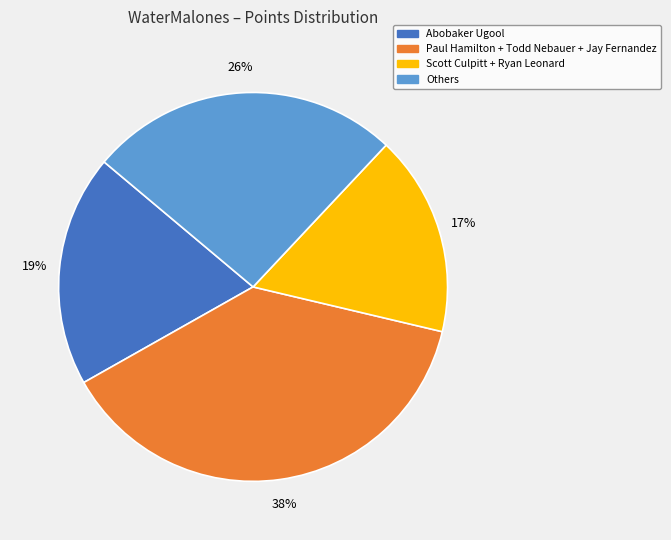

To the nearest percent, what is the difference between the largest and smallest slice percentages?

21%